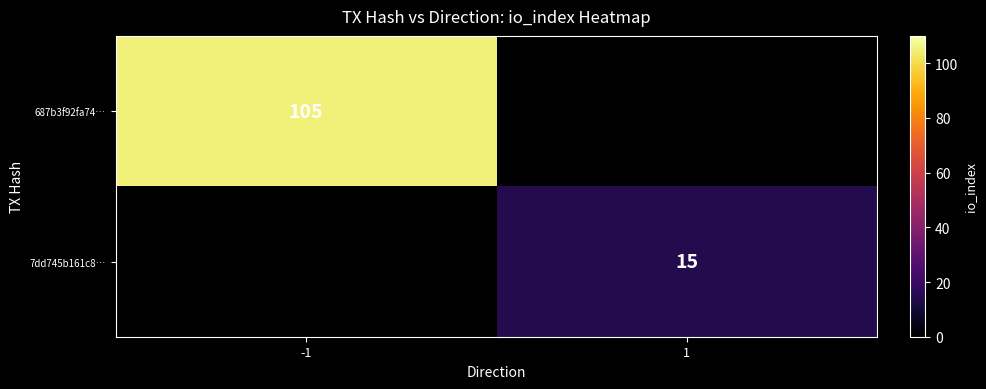

Is it true that 687b3f92fa74… equals 105 at -1?

True